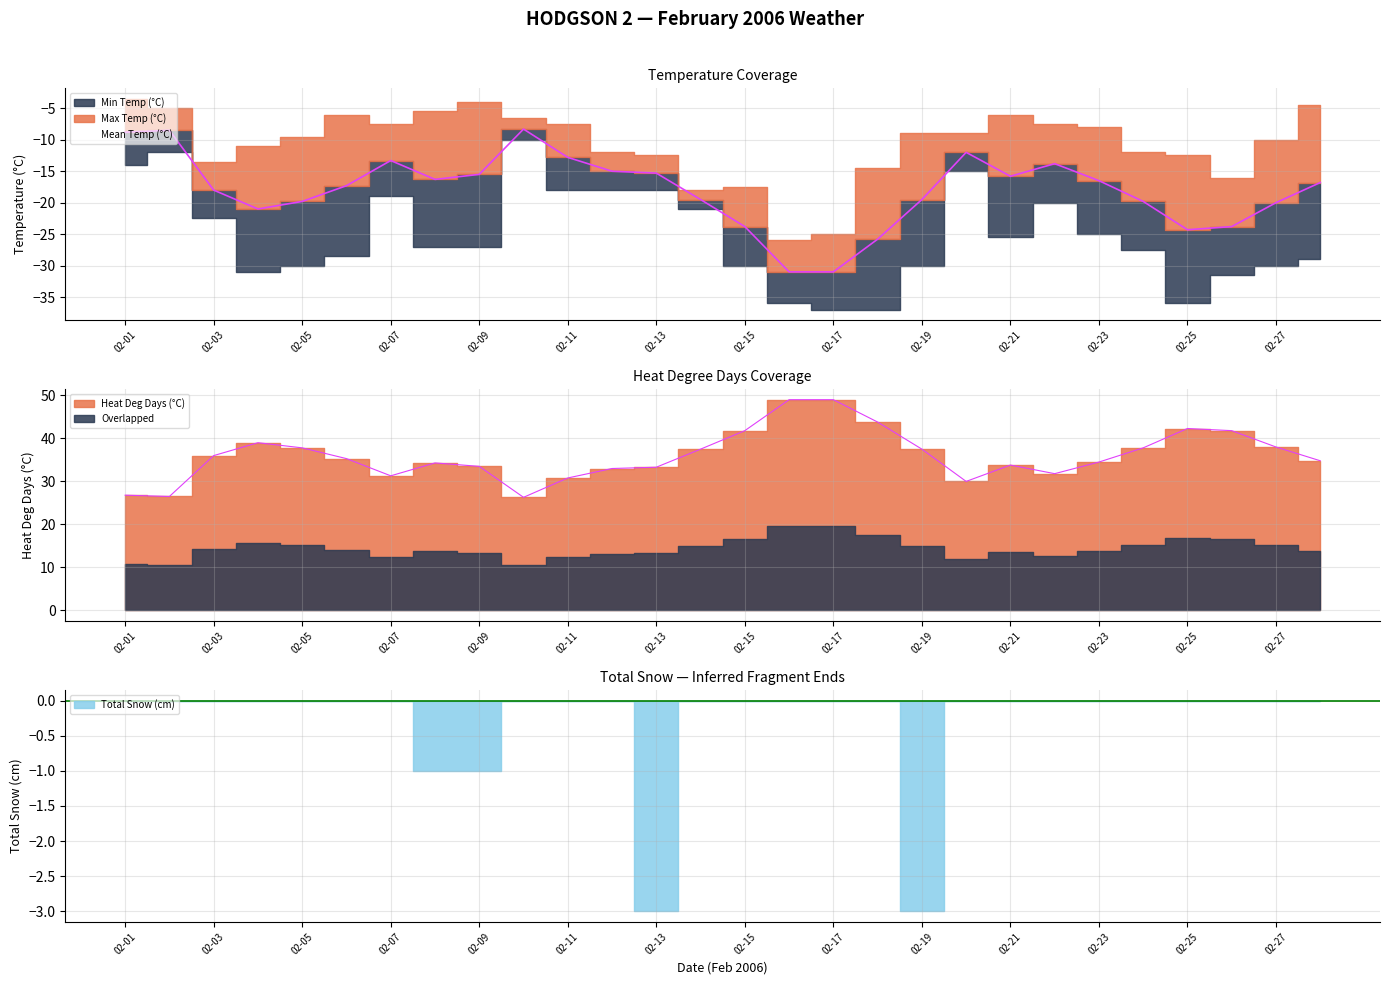

Does the chart display data point markers on the line(s)?

No